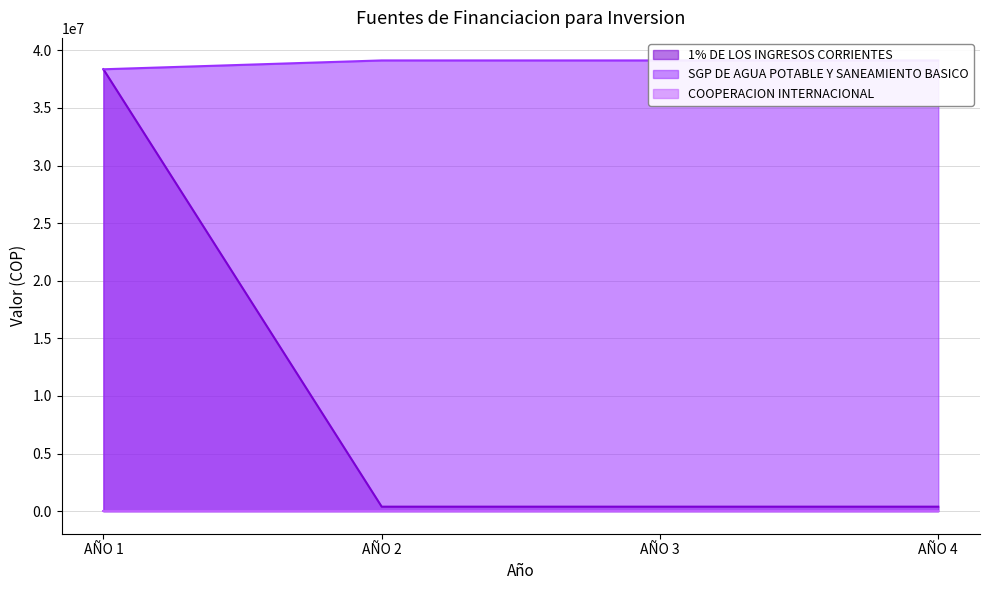

The value of 1% DE LOS INGRESOS CORRIENTES at AÑO 1 is 55477499. True or false?

False